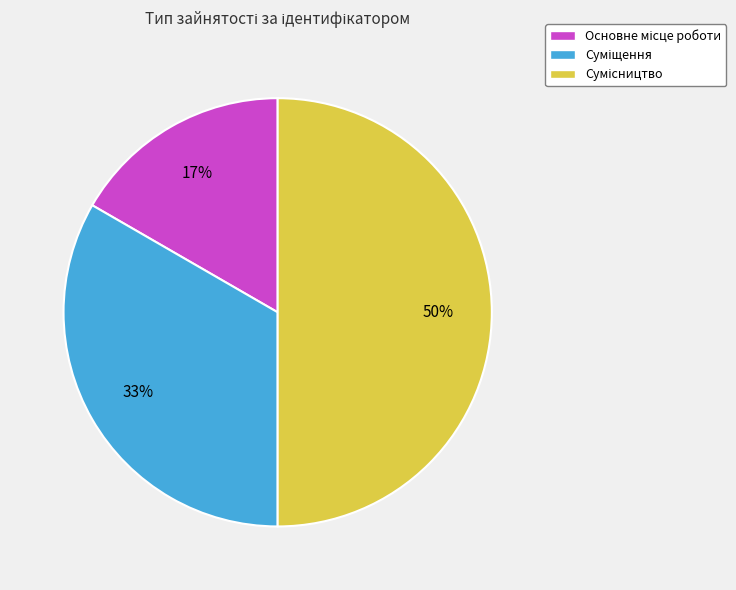

To the nearest percent, what is the average slice percentage?

33%